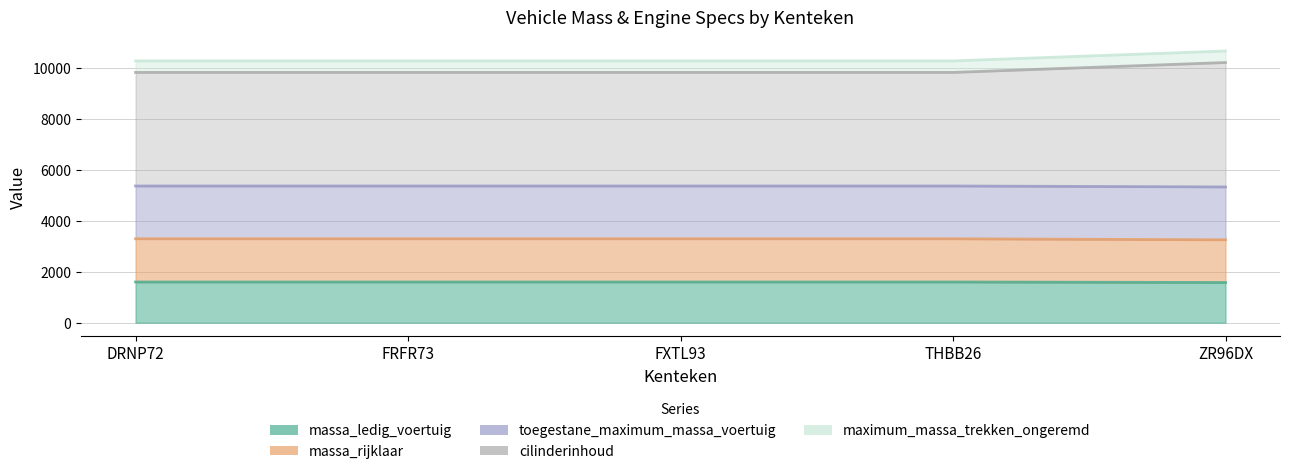

How many data points does each series have?

5